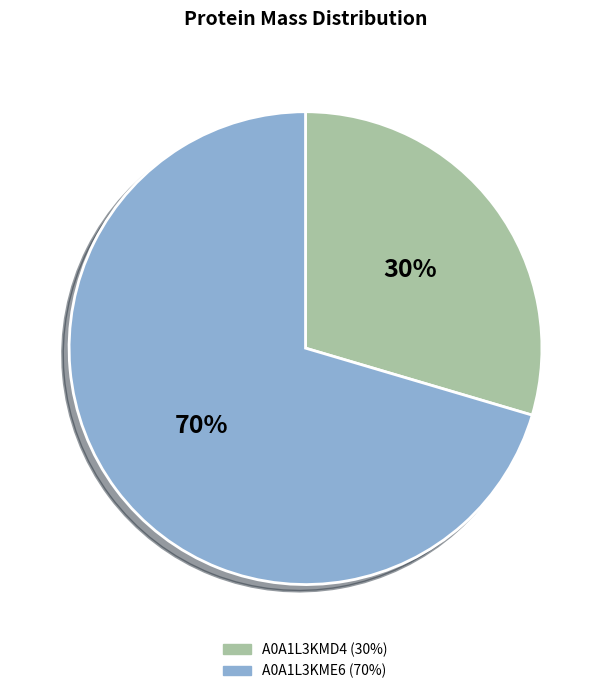

True or false: A0A1L3KMD4 accounts for 30% of the total.

True